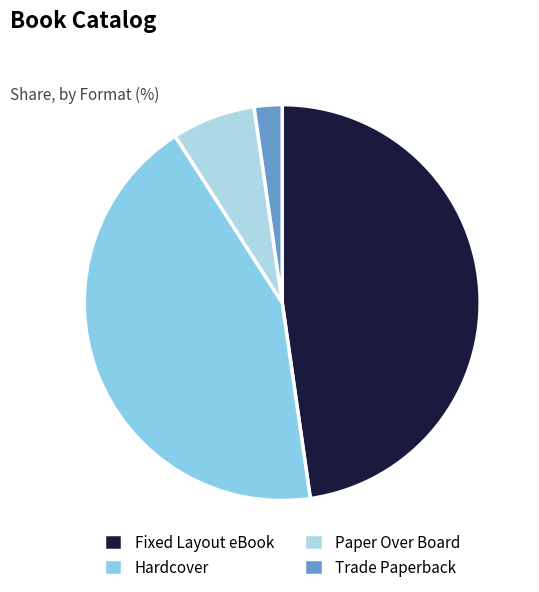

What is the largest slice in the pie chart?

Fixed Layout eBook